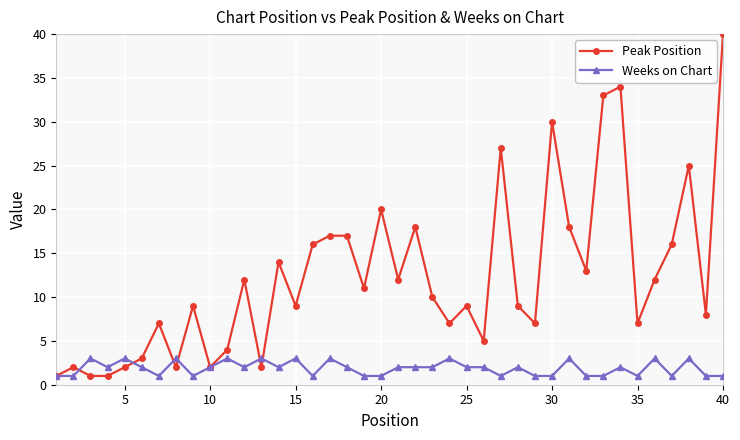

Reading left to right, transcribe all the data shown in this chart.

Peak Position: 1	2	1	1	2	3	7	2	9	2	4	12	2	14	9	16	17	17	11	20	12	18	10	7	9	5	27	9	7	30	18	13	33	34	7	12	16	25	8	40
Weeks on Chart: 1	1	3	2	3	2	1	3	1	2	3	2	3	2	3	1	3	2	1	1	2	2	2	3	2	2	1	2	1	1	3	1	1	2	1	3	1	3	1	1